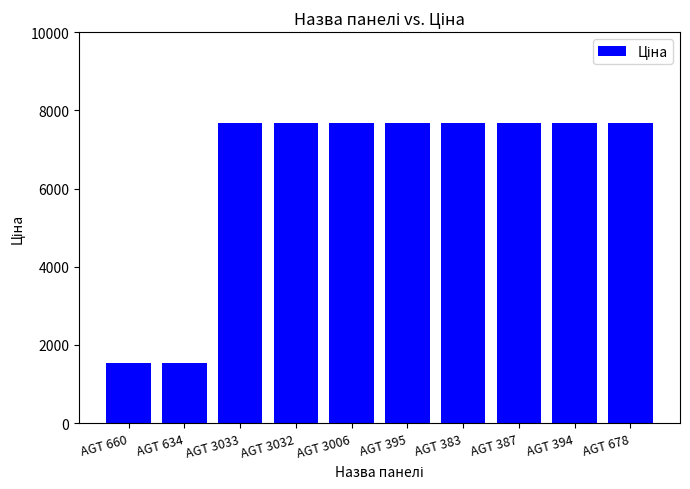

What is the minimum value shown in the chart?

1526.8